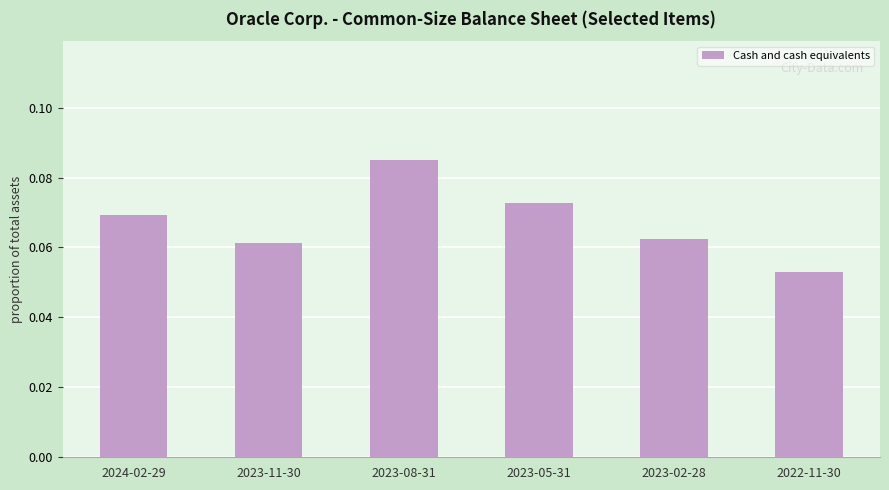

Which label corresponds to the largest value in the chart?

2023-08-31